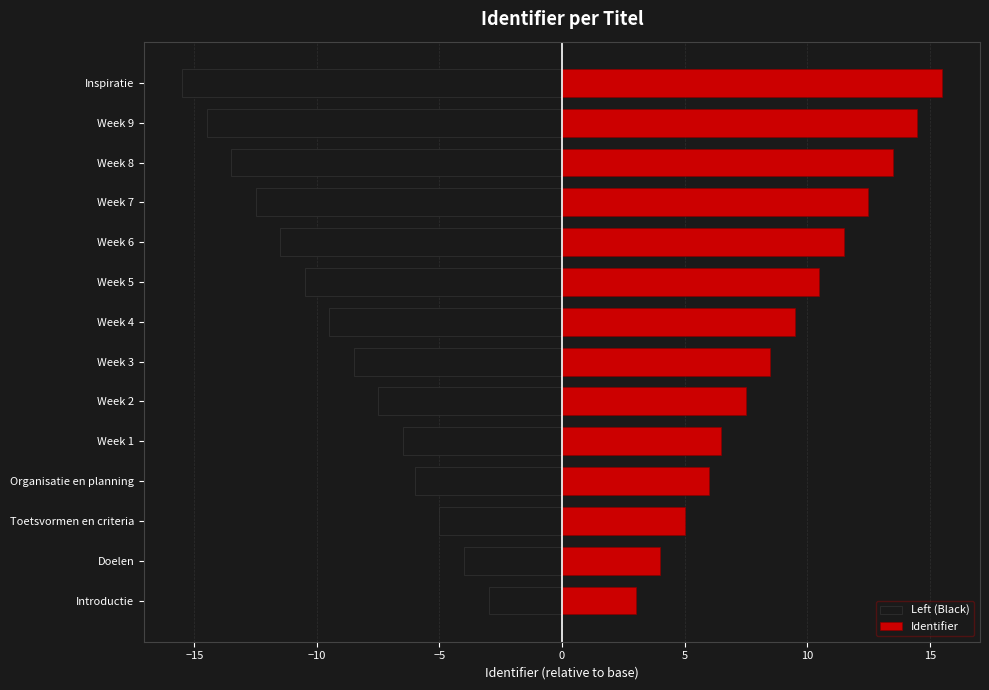

How many data points in Left (Black) are less than -8?

8